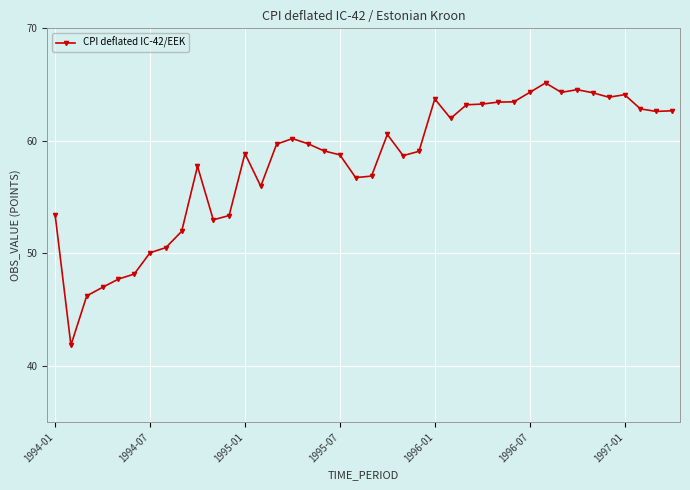

True or false: there are more than 1 points higher than both neighbors.

True